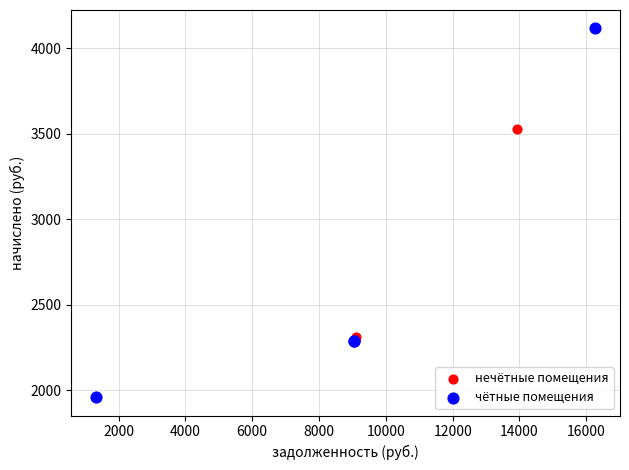

Which series contains the lowest Y value?

чётные помещения